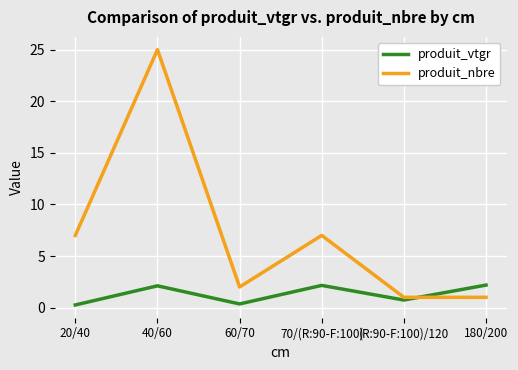

How many values in the produit_vtgr series exceed 2?

3